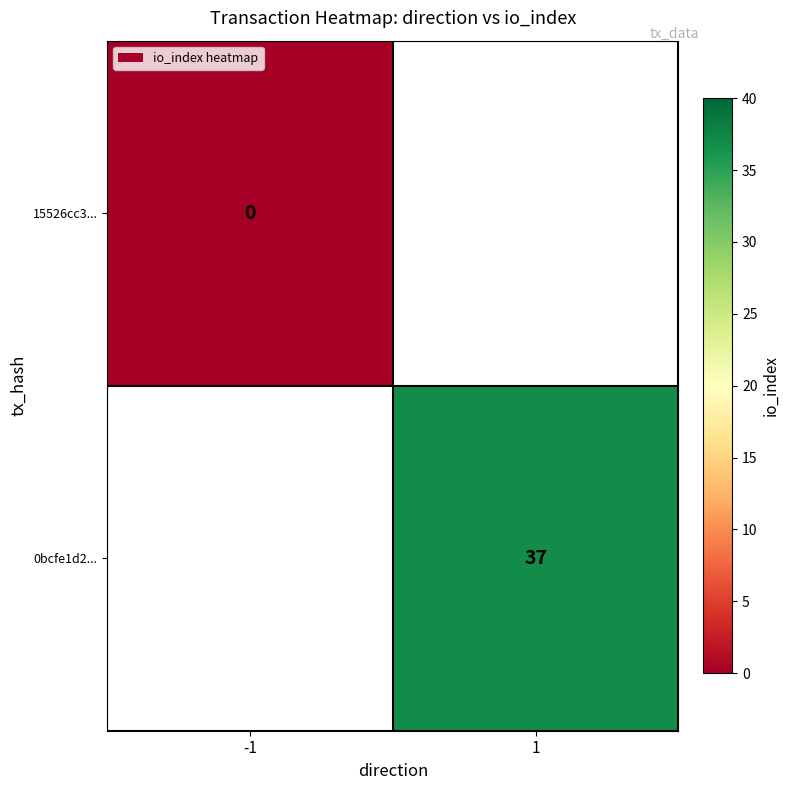

Which category has the lowest value across all series?

-1